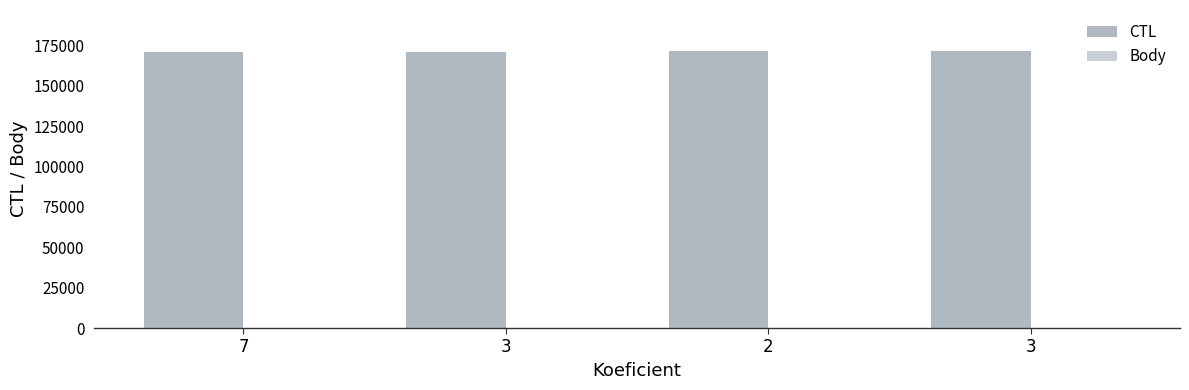

What is the highest value of the CTL series?

171334